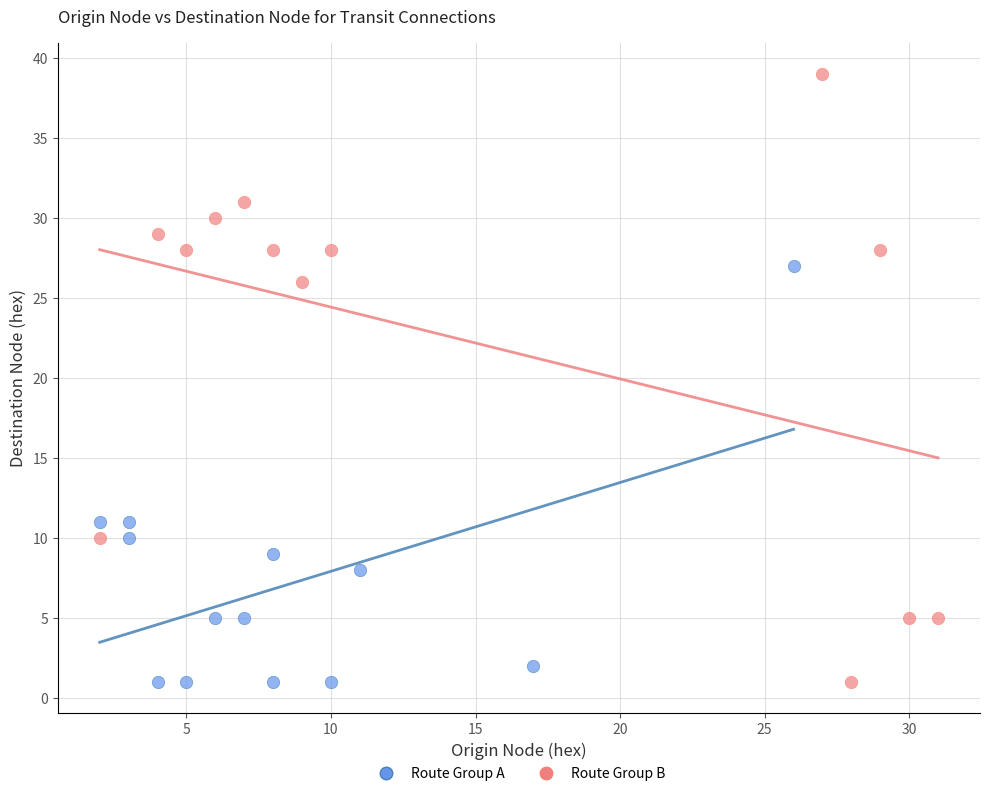

Which series has the largest Y range (max minus min)?

Route Group B